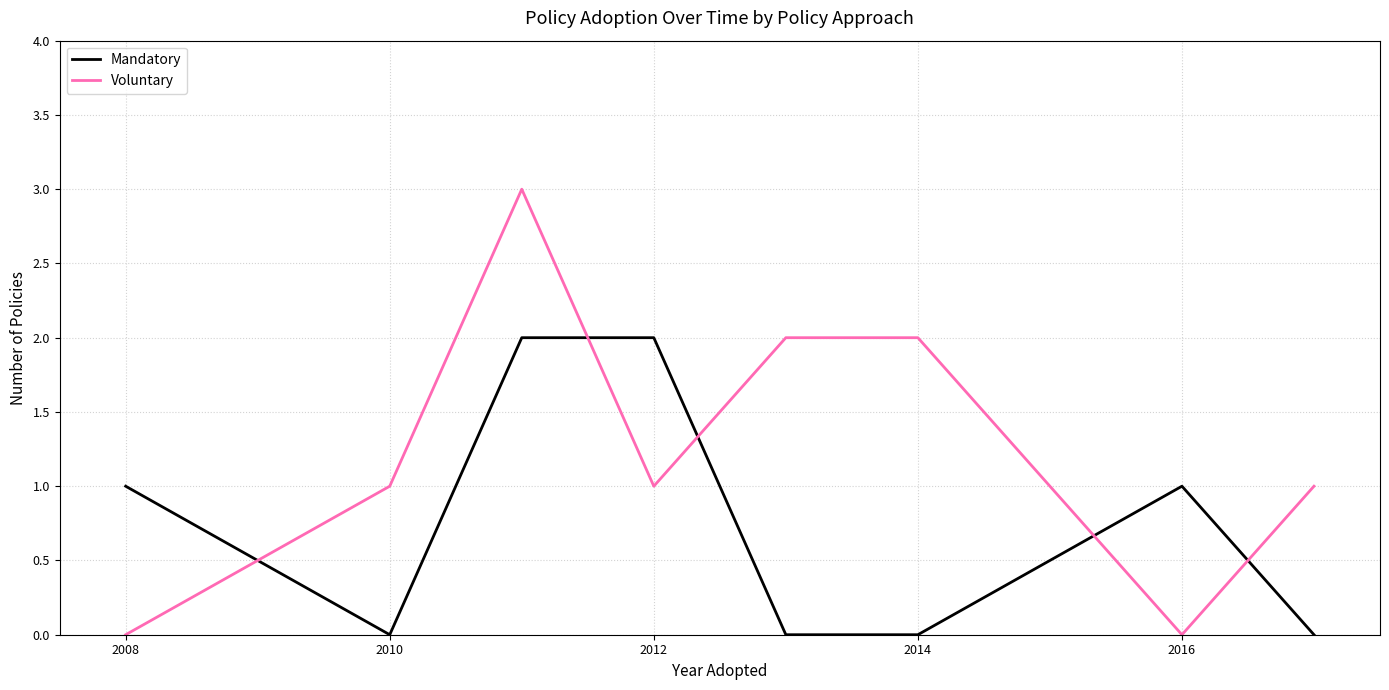

What is the greatest value displayed?

3